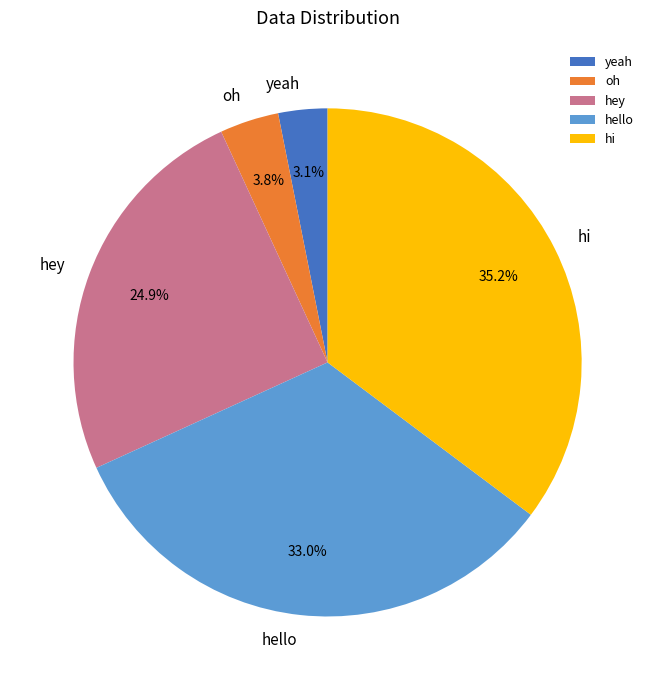

Is there any slice that represents more than half of the pie?

No